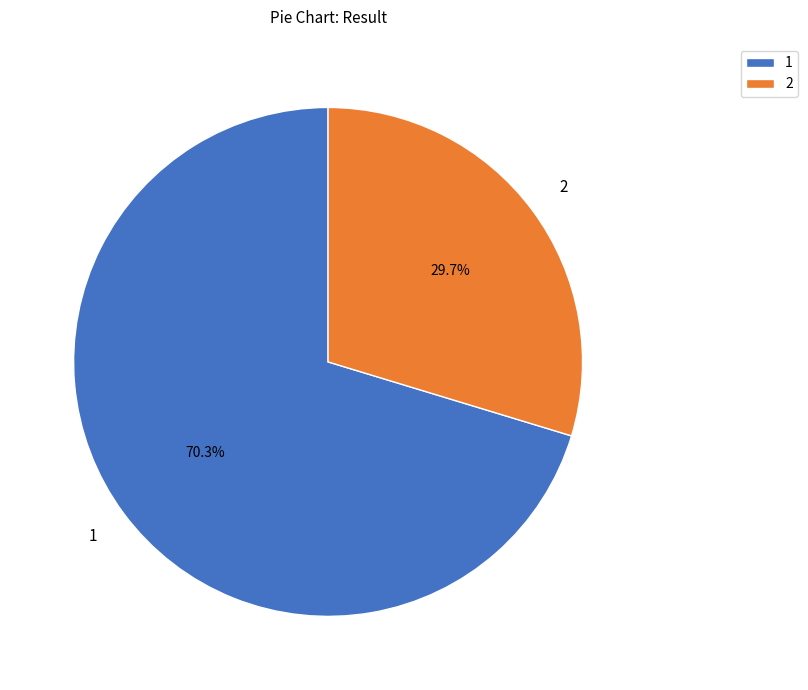

Is there any slice that represents more than half of the pie?

Yes